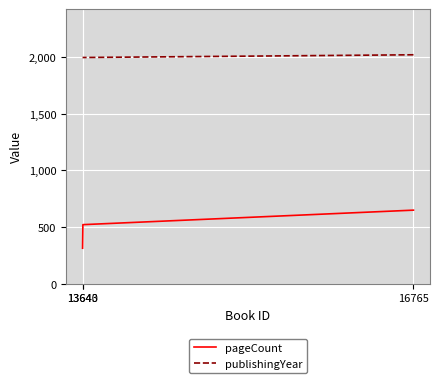

What is the highest value of the publishingYear series?

2019